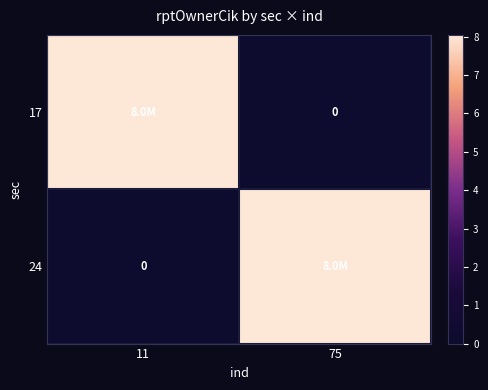

What is the difference between the maximum and minimum values in the 24 series?

8.0